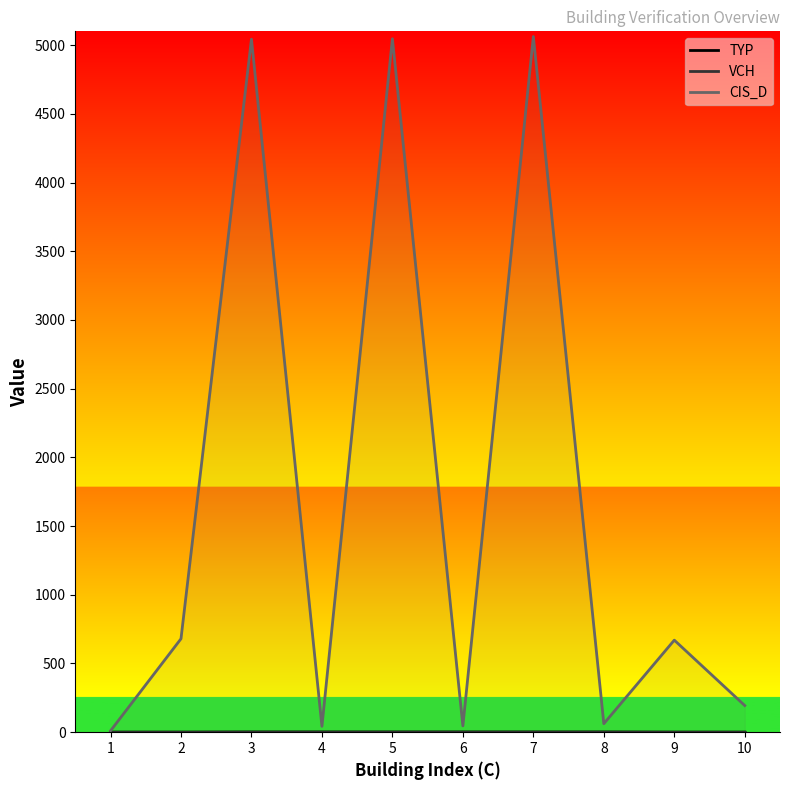

What is the average value of the TYP series?

2